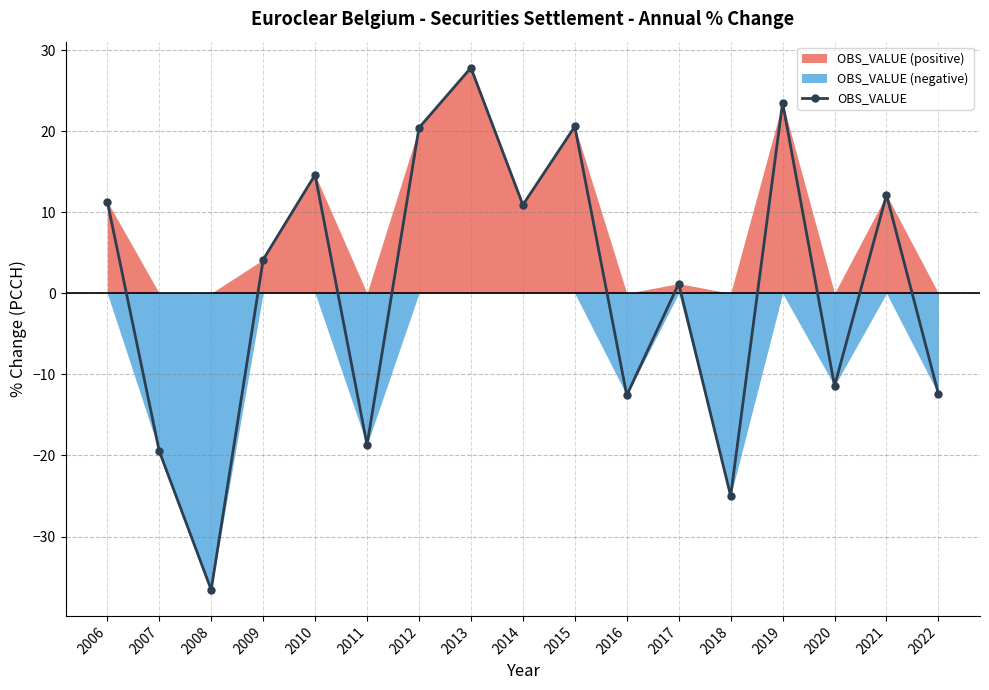

The value at 2021 is 7.5. True or false?

False